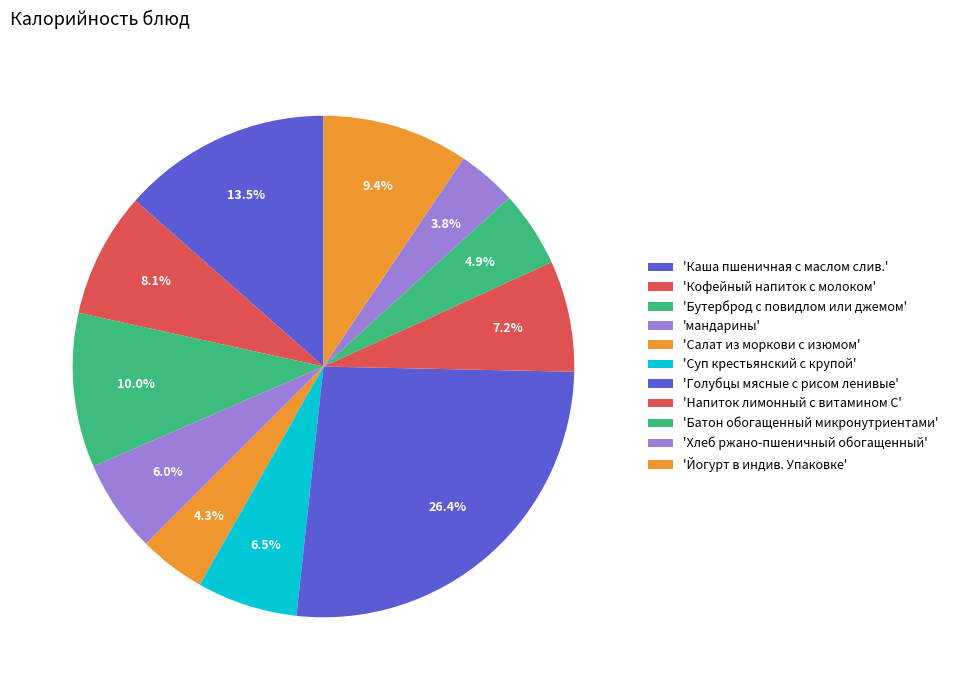

Rank the categories by value from highest to lowest.

Голубцы мясные с рисом ленивые, Каша пшеничная с маслом слив., Бутерброд с повидлом или джемом, Йогурт в индив. Упаковке, Кофейный напиток с молоком, Напиток лимонный с витамином С, Суп крестьянский с крупой, мандарины, Батон обогащенный микронутриентами, Салат из моркови с изюмом, Хлеб ржано-пшеничный обогащенный